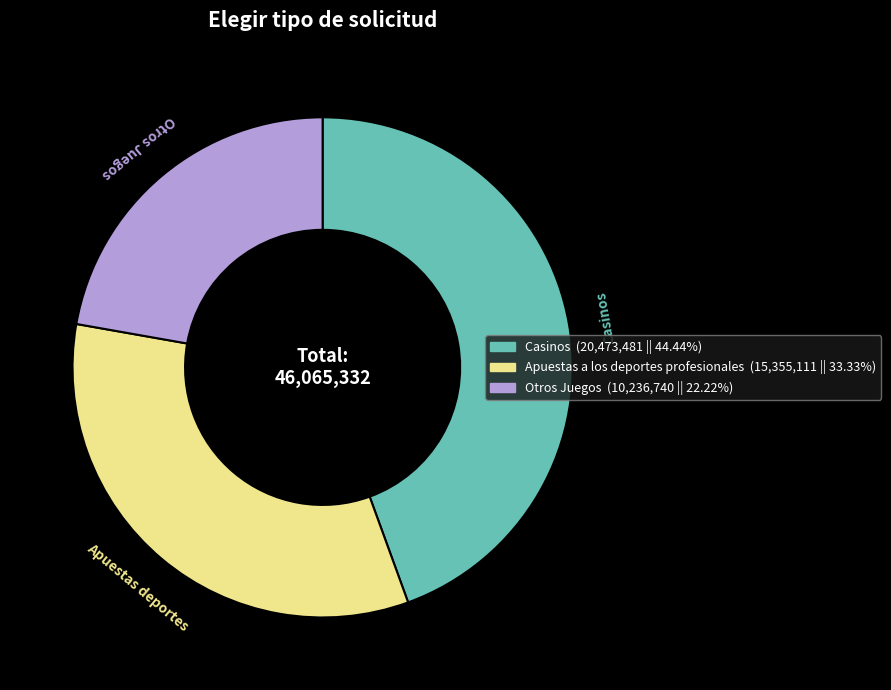

Is there any slice that represents more than half of the pie?

No